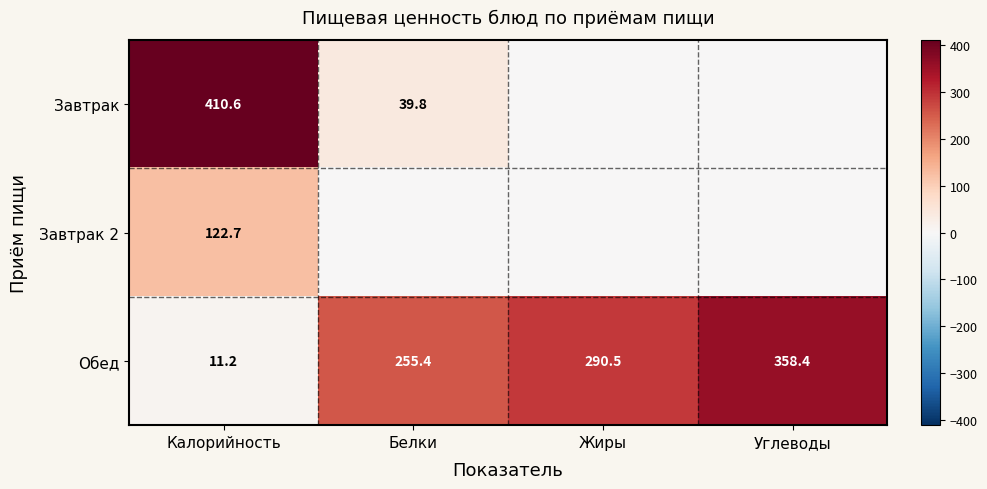

Where does the Обед series first go above 290?

Жиры